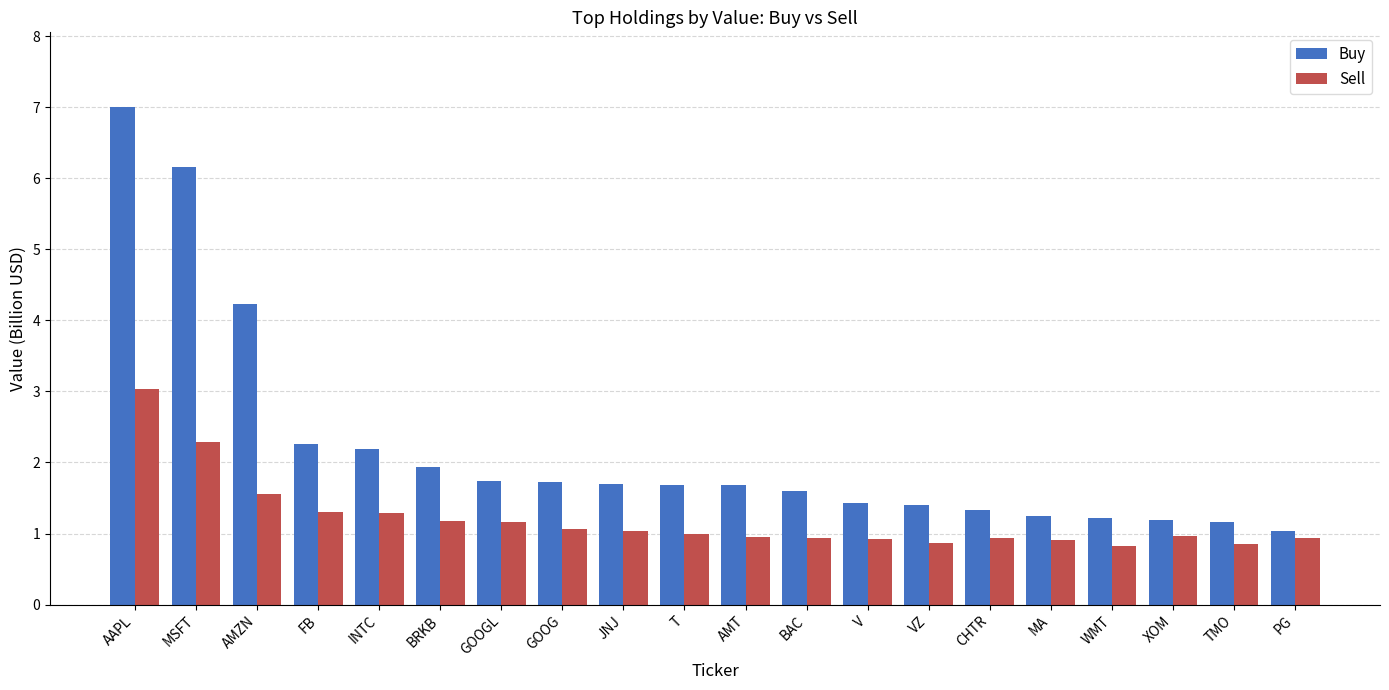

True or false: Buy has a value of 0.8 at JNJ.

False